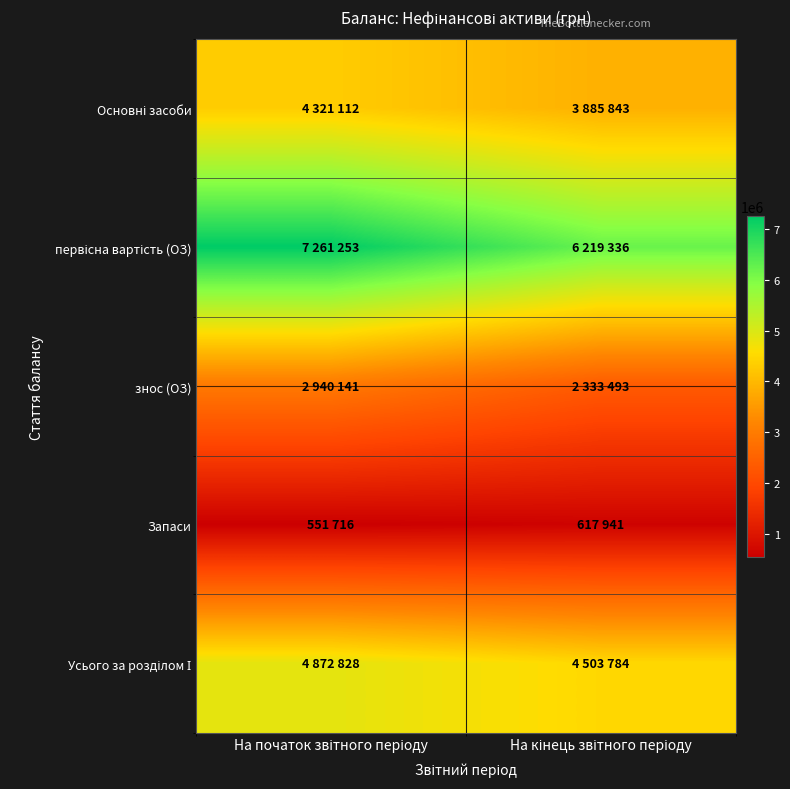

What is the smallest value displayed?

551716